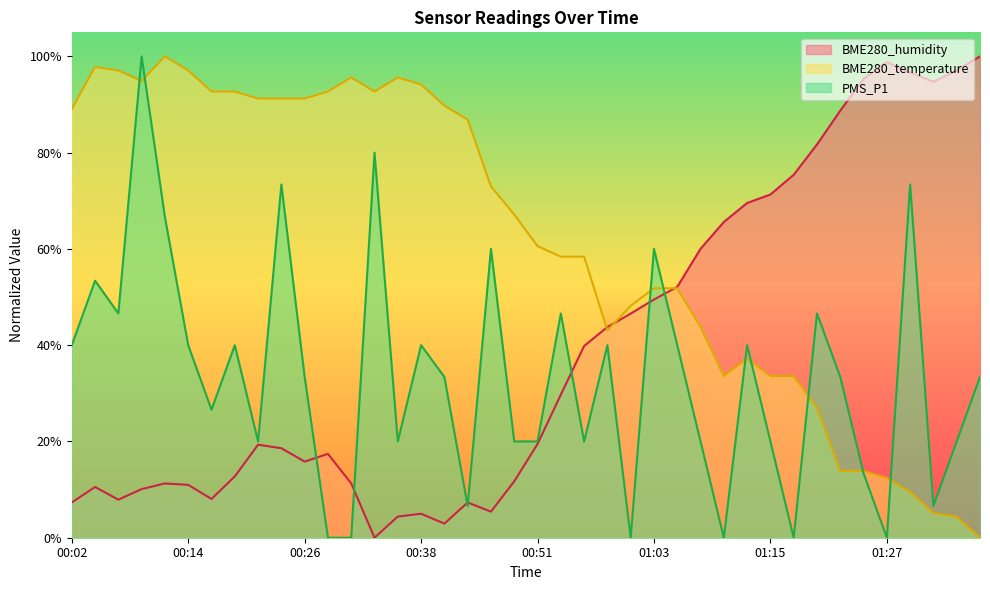

What is the difference between the maximum and second lowest values in the BME280_temperature series?

95.6